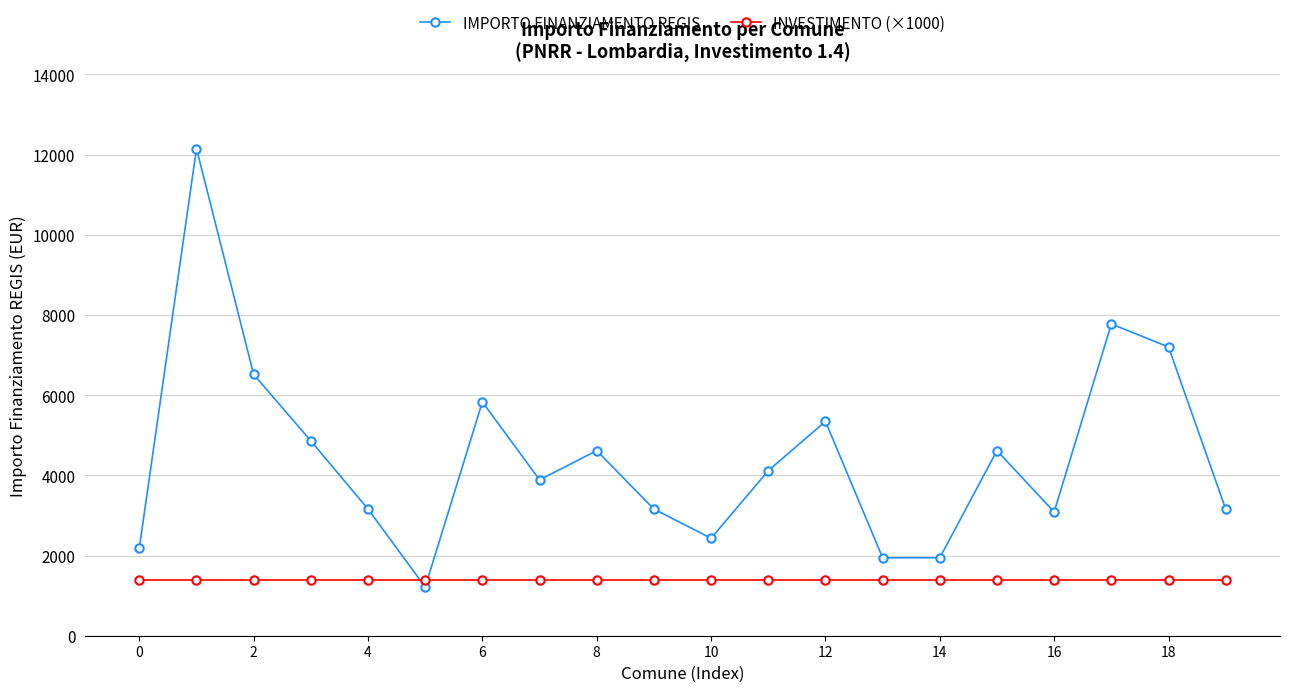

Which series has the largest total across all categories?

IMPORTO FINANZIAMENTO REGIS